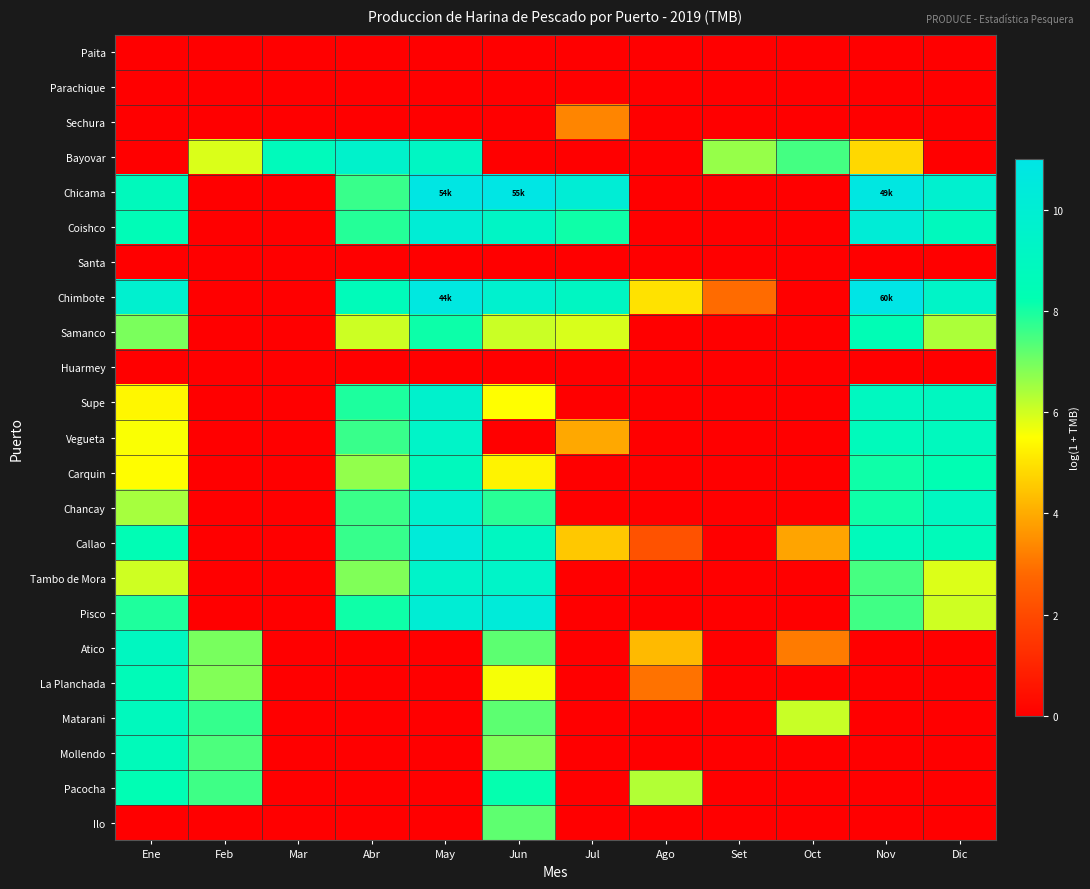

Reading left to right, transcribe all the data shown in this chart.

Paita: Ene=0.0	Feb=0.0	Mar=0.0	Abr=0.0	May=0.0	Jun=0.0	Jul=0.0	Ago=0.0	Set=0.0	Oct=0.0	Nov=0.0	Dic=0.0
Parachique: Ene=0.0	Feb=0.0	Mar=0.0	Abr=0.0	May=0.0	Jun=0.0	Jul=0.0	Ago=0.0	Set=0.0	Oct=0.0	Nov=0.0	Dic=0.0
Sechura: Ene=0.0	Feb=0.0	Mar=0.0	Abr=0.0	May=0.0	Jun=0.0	Jul=3.3	Ago=0.0	Set=0.0	Oct=0.0	Nov=0.0	Dic=0.0
Bayovar: Ene=0.0	Feb=5.9	Mar=8.7	Abr=9.6	May=9.2	Jun=0.0	Jul=0.0	Ago=0.0	Set=6.6	Oct=7.5	Nov=4.8	Dic=0.0
Chicama: Ene=8.8	Feb=0.0	Mar=0.0	Abr=7.6	May=10.9	Jun=10.9	Jul=10.1	Ago=0.0	Set=0.0	Oct=0.0	Nov=10.8	Dic=9.8
Coishco: Ene=8.5	Feb=0.0	Mar=0.0	Abr=7.8	May=10.1	Jun=9.3	Jul=8.1	Ago=0.0	Set=0.0	Oct=0.0	Nov=10.2	Dic=8.8
Santa: Ene=0.0	Feb=0.0	Mar=0.0	Abr=0.0	May=0.0	Jun=0.0	Jul=0.0	Ago=0.0	Set=0.0	Oct=0.0	Nov=0.0	Dic=0.0
Chimbote: Ene=9.8	Feb=0.0	Mar=0.0	Abr=8.7	May=10.7	Jun=9.7	Jul=9.1	Ago=5.0	Set=2.9	Oct=0.0	Nov=11.0	Dic=9.4
Samanco: Ene=6.9	Feb=0.0	Mar=0.0	Abr=6.0	May=8.1	Jun=6.1	Jul=5.9	Ago=0.0	Set=0.0	Oct=0.0	Nov=8.4	Dic=6.4
Huarmey: Ene=0.0	Feb=0.0	Mar=0.0	Abr=0.0	May=0.0	Jun=0.0	Jul=0.0	Ago=0.0	Set=0.0	Oct=0.0	Nov=0.0	Dic=0.0
Supe: Ene=5.4	Feb=0.0	Mar=0.0	Abr=7.9	May=9.7	Jun=5.5	Jul=0.0	Ago=0.0	Set=0.0	Oct=0.0	Nov=9.0	Dic=9.0
Vegueta: Ene=5.5	Feb=0.0	Mar=0.0	Abr=7.6	May=9.4	Jun=0.0	Jul=3.9	Ago=0.0	Set=0.0	Oct=0.0	Nov=8.7	Dic=8.9
Carquin: Ene=5.5	Feb=0.0	Mar=0.0	Abr=6.7	May=8.8	Jun=5.3	Jul=0.0	Ago=0.0	Set=0.0	Oct=0.0	Nov=8.1	Dic=8.3
Chancay: Ene=6.4	Feb=0.0	Mar=0.0	Abr=7.6	May=9.8	Jun=7.8	Jul=0.0	Ago=0.0	Set=0.0	Oct=0.0	Nov=8.1	Dic=9.1
Callao: Ene=8.4	Feb=0.0	Mar=0.0	Abr=7.7	May=10.3	Jun=9.1	Jul=4.5	Ago=2.2	Set=0.0	Oct=3.9	Nov=8.7	Dic=8.7
Tambo de Mora: Ene=6.0	Feb=0.0	Mar=0.0	Abr=6.9	May=9.5	Jun=9.4	Jul=0.0	Ago=0.0	Set=0.0	Oct=0.0	Nov=7.5	Dic=5.9
Pisco: Ene=7.9	Feb=0.0	Mar=0.0	Abr=8.1	May=10.1	Jun=10.4	Jul=0.0	Ago=0.0	Set=0.0	Oct=0.0	Nov=7.6	Dic=6.0
Atico: Ene=9.0	Feb=6.9	Mar=0.0	Abr=0.0	May=0.0	Jun=7.2	Jul=0.0	Ago=4.3	Set=0.0	Oct=3.1	Nov=0.0	Dic=0.0
La Planchada: Ene=8.6	Feb=6.8	Mar=0.0	Abr=0.0	May=0.0	Jun=5.6	Jul=0.0	Ago=3.0	Set=0.0	Oct=0.0	Nov=0.0	Dic=0.0
Matarani: Ene=8.8	Feb=7.7	Mar=0.0	Abr=0.0	May=0.0	Jun=7.2	Jul=0.0	Ago=0.0	Set=0.0	Oct=6.1	Nov=0.0	Dic=0.0
Mollendo: Ene=8.7	Feb=7.4	Mar=0.0	Abr=0.0	May=0.0	Jun=6.9	Jul=0.0	Ago=0.0	Set=0.0	Oct=0.0	Nov=0.0	Dic=0.0
Pacocha: Ene=8.3	Feb=7.6	Mar=0.0	Abr=0.0	May=0.0	Jun=8.2	Jul=0.0	Ago=6.3	Set=0.0	Oct=0.0	Nov=0.0	Dic=0.0
Ilo: Ene=0.0	Feb=0.0	Mar=0.0	Abr=0.0	May=0.0	Jun=7.2	Jul=0.0	Ago=0.0	Set=0.0	Oct=0.0	Nov=0.0	Dic=0.0